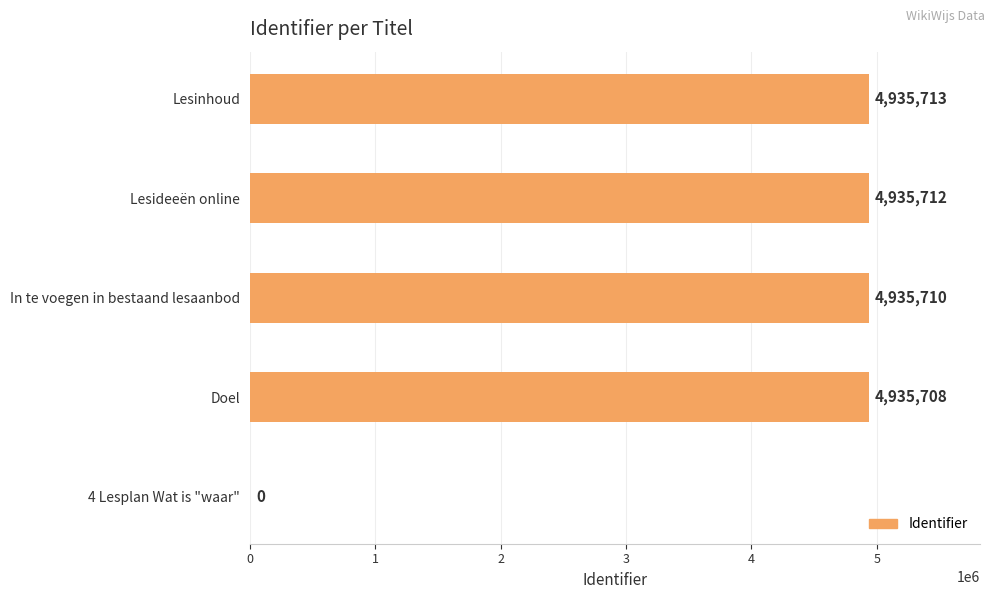

Reading bottom to top, transcribe all the data shown in this chart.

4 Lesplan Wat is "waar"=0	Doel=4935708	In te voegen in bestaand lesaanbod=4935710	Lesideeën online=4935712	Lesinhoud=4935713